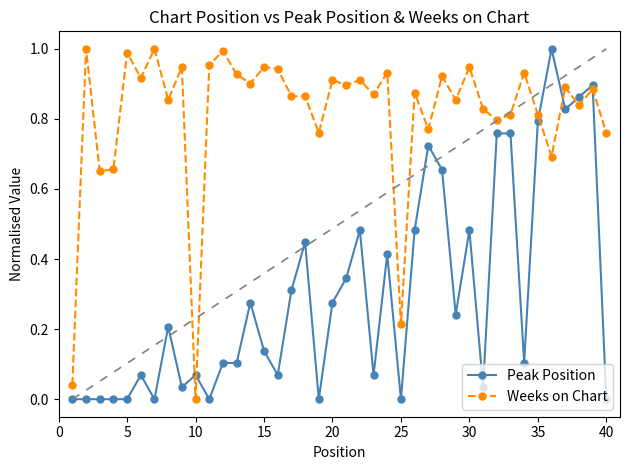

How many lines are shown in the chart?

2